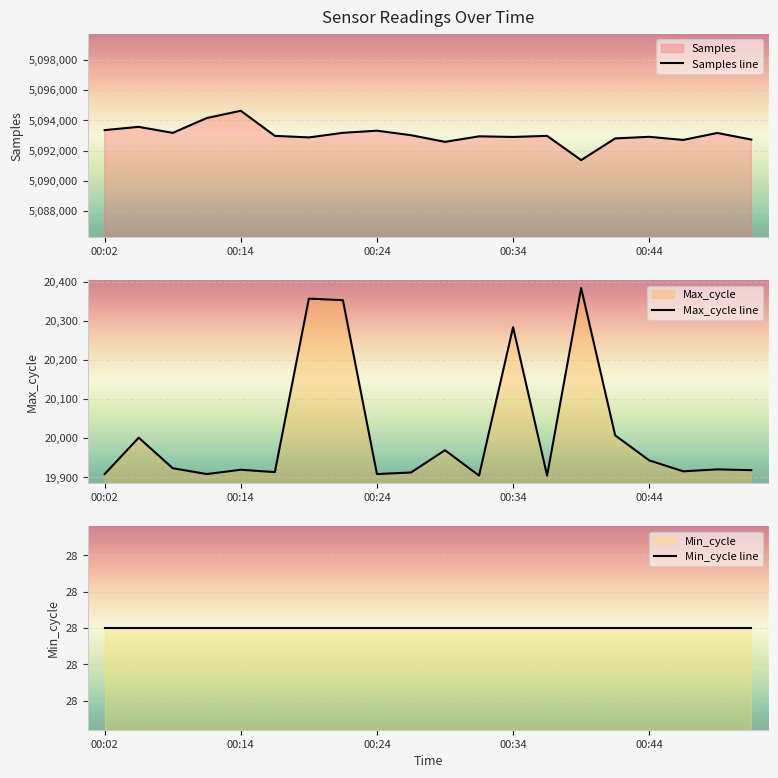

Which category has the highest value in the Samples line series?

00:14